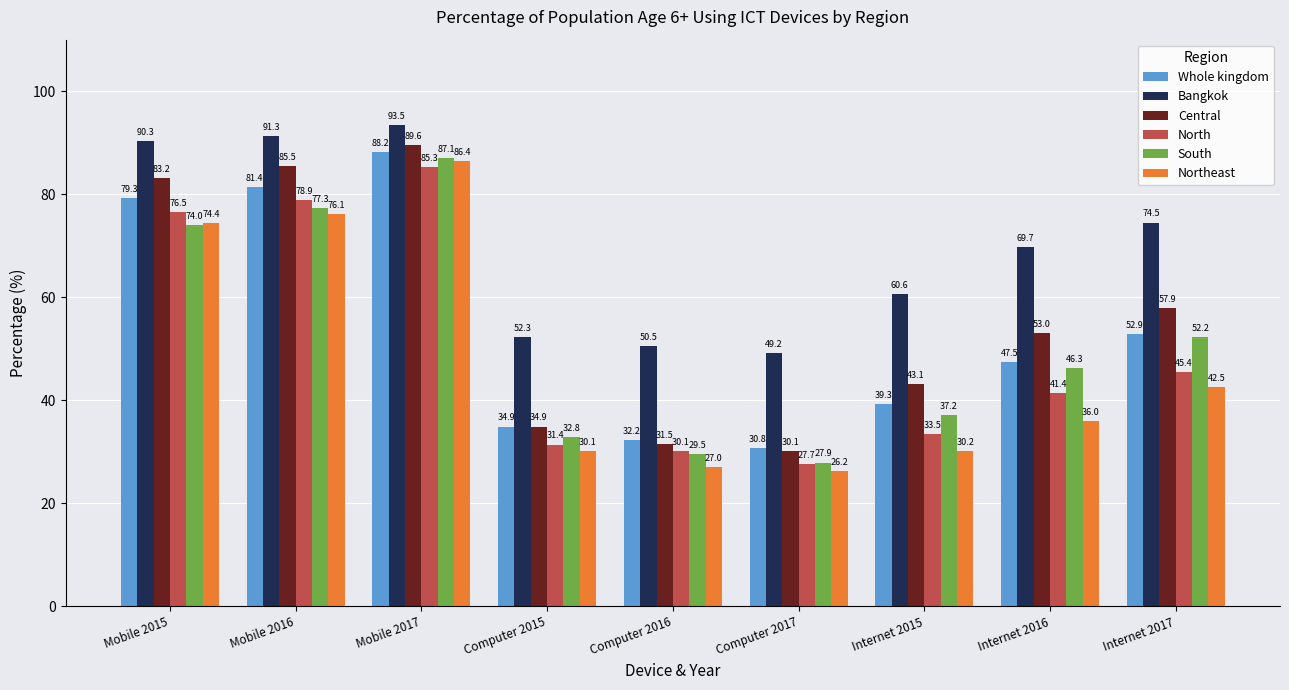

What is the value of the Whole kingdom bar at the 9th from the left?

52.9